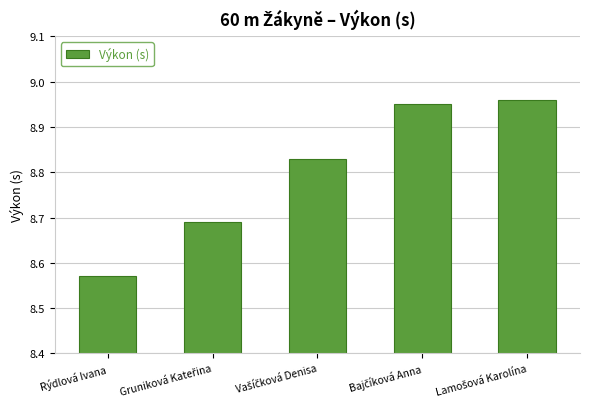

What is the difference between the maximum and minimum values?

0.4